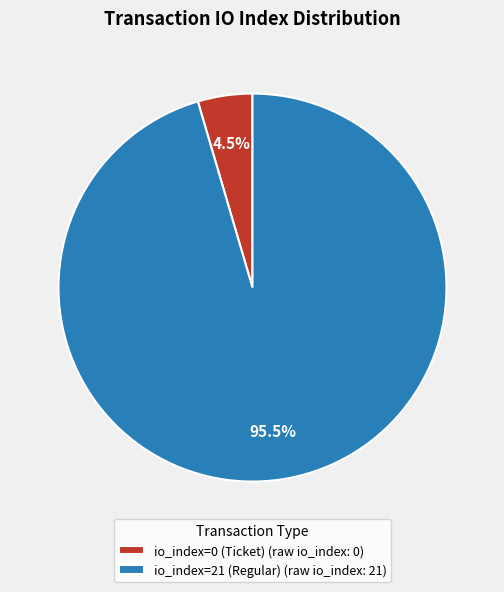

To the nearest percent, what is the combined percentage of io_index=0 (Ticket) and io_index=21 (Regular)?

100%